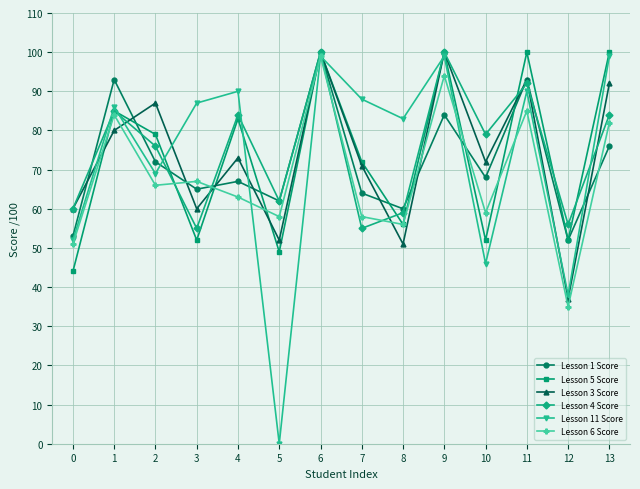

Which series ends up on top after the final intersection of Lesson 11 Score and Lesson 1 Score?

Lesson 11 Score